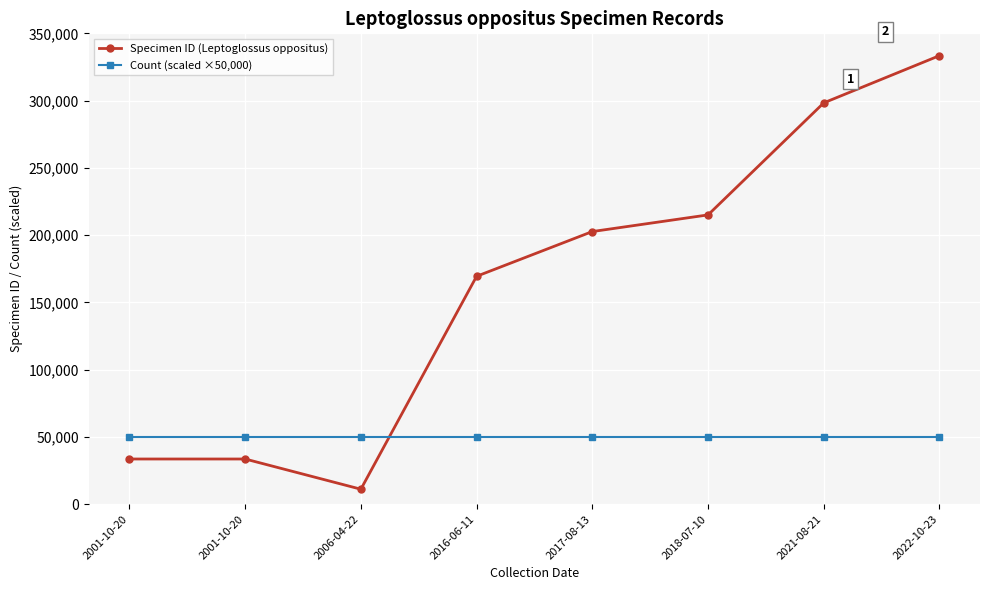

At which category does Specimen ID (Leptoglossus oppositus) reach its first local valley?

2006-04-22